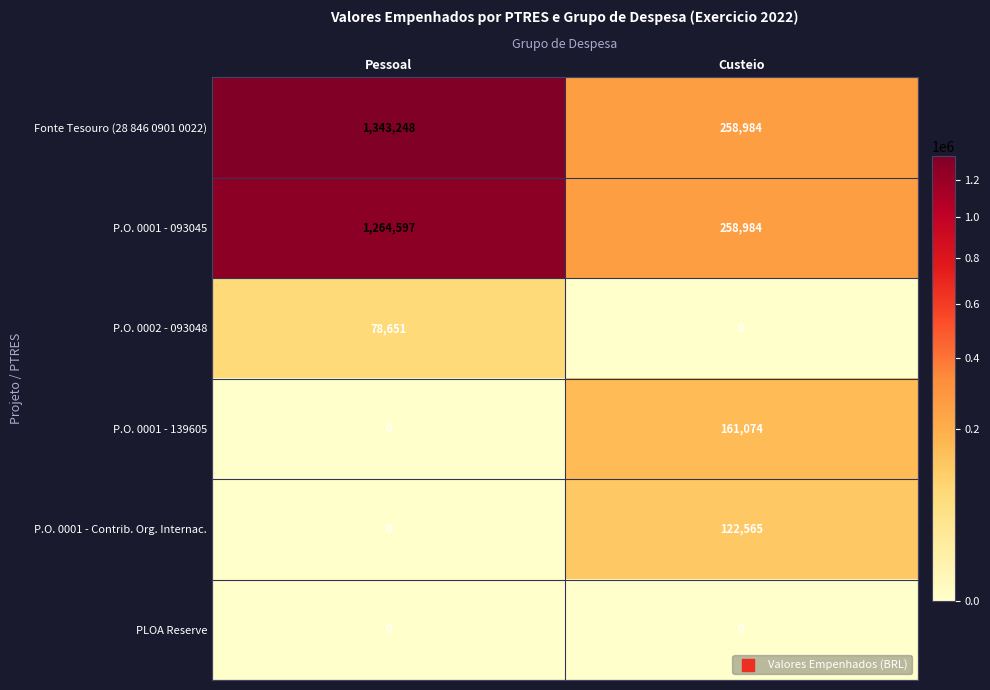

What is the sum of all P.O. 0001 - 139605 values?

161074